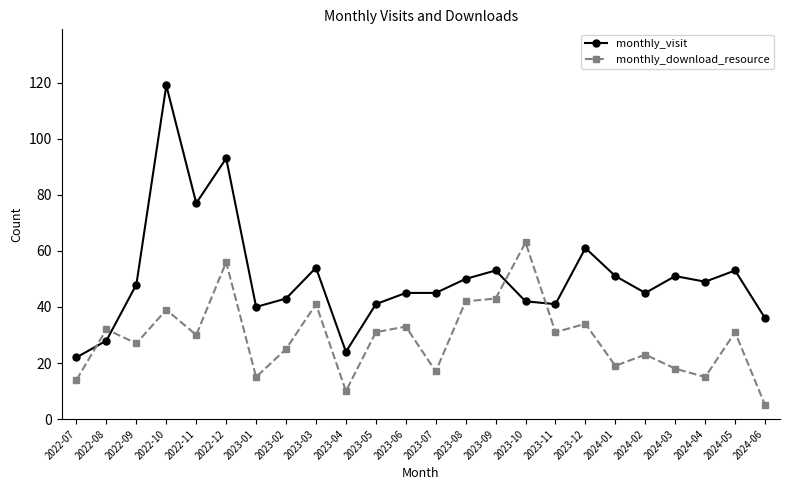

What is the difference between the monthly_visit values at 2022-10 and 2024-01?

68